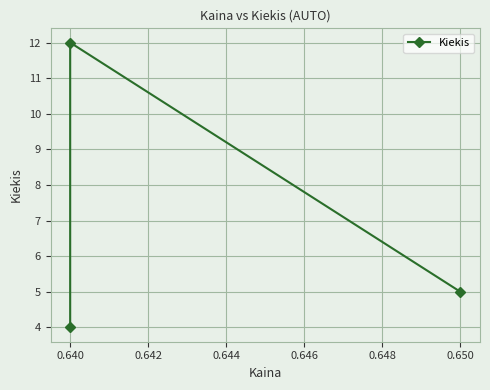

What is the difference between the maximum and minimum values?

8